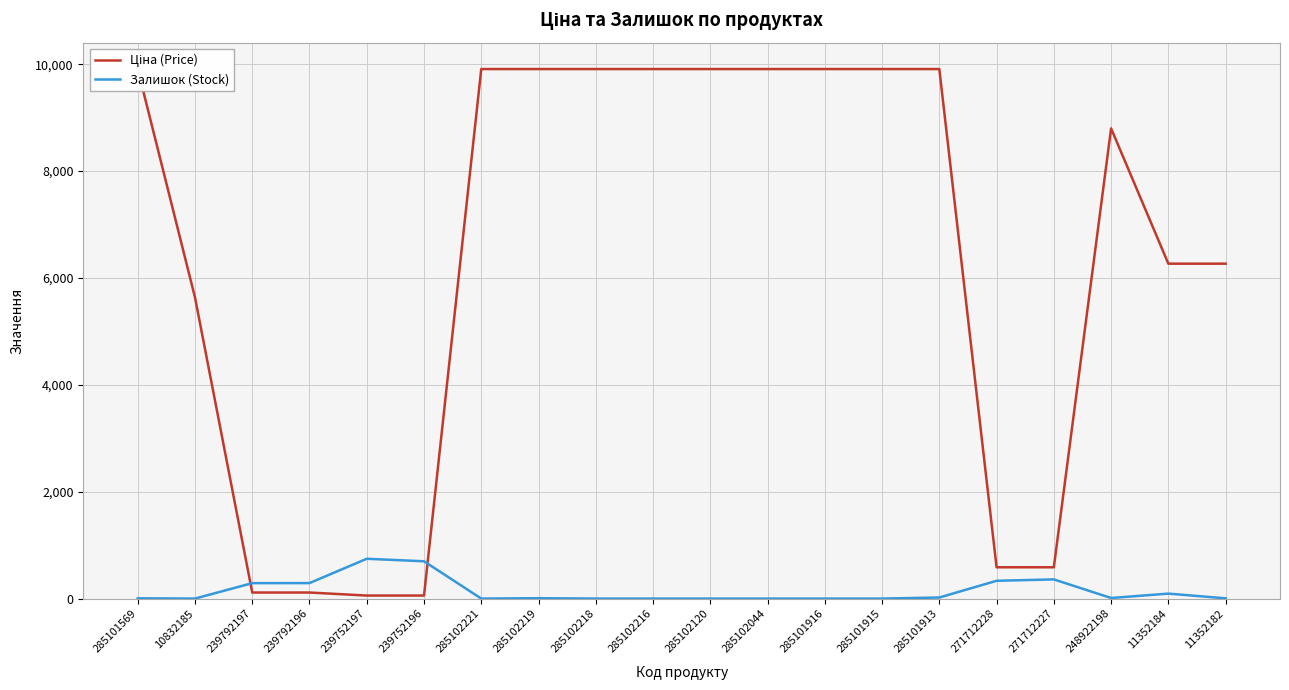

List the series in order of their peak value, lowest first.

Залишок (Stock), Ціна (Price)